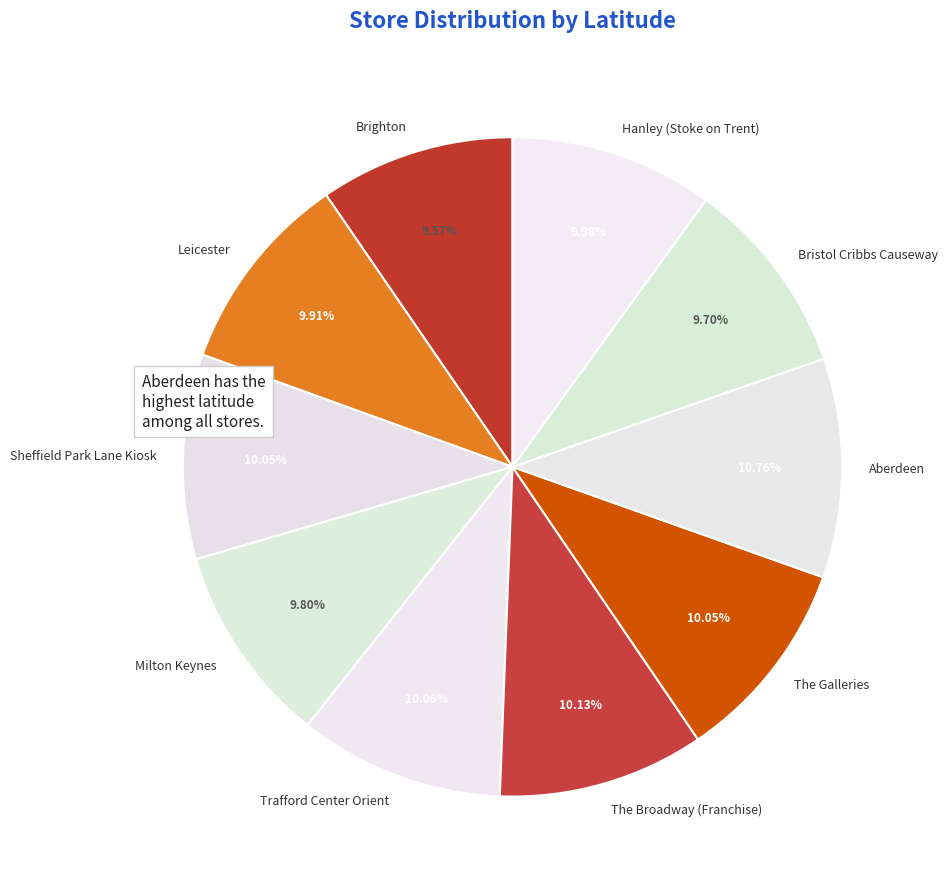

What percentage is NOT represented by The Broadway (Franchise)?

89.9%